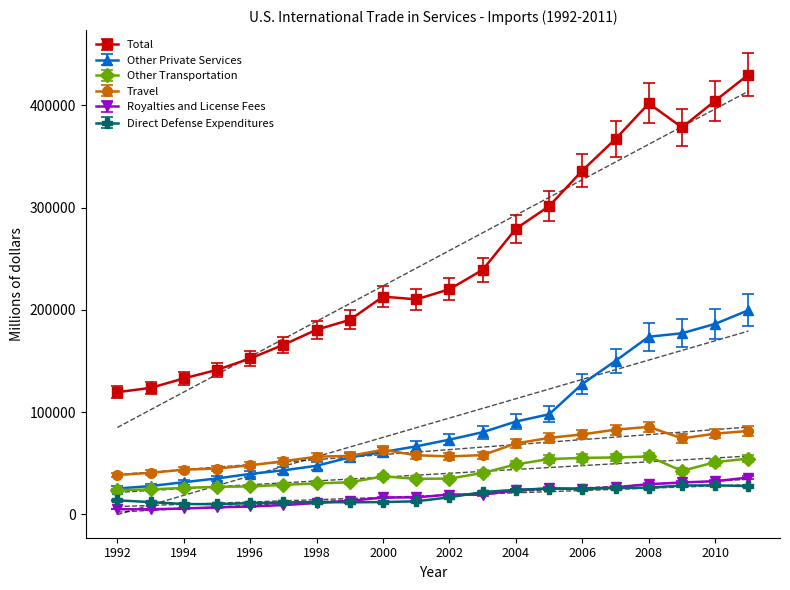

What is the highest value of the Other Private Services series?

199755